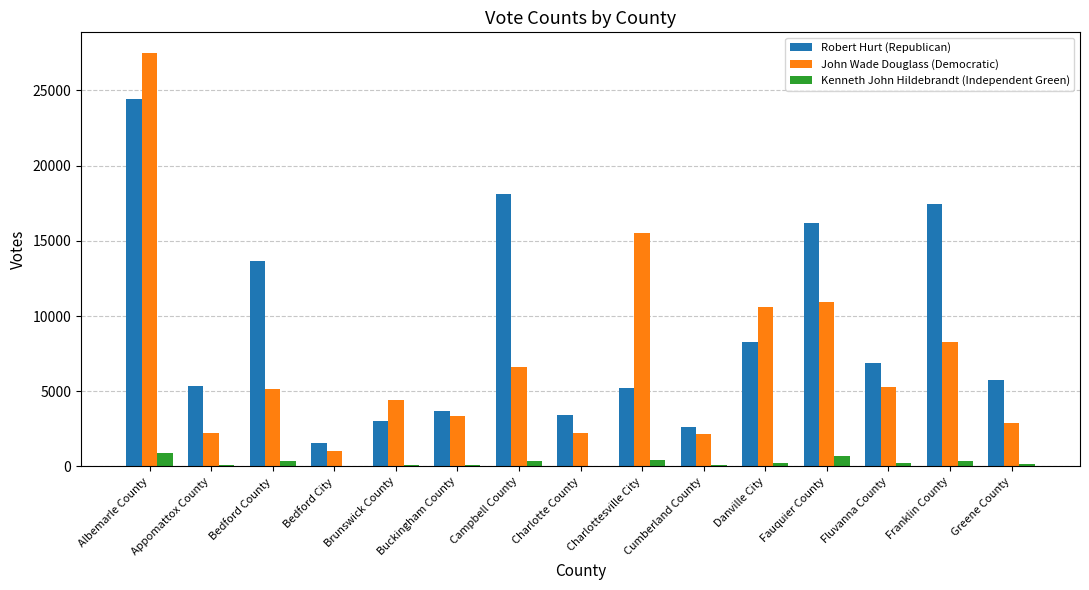

What is the spread (max minus min) of values at Fluvanna County?

6694